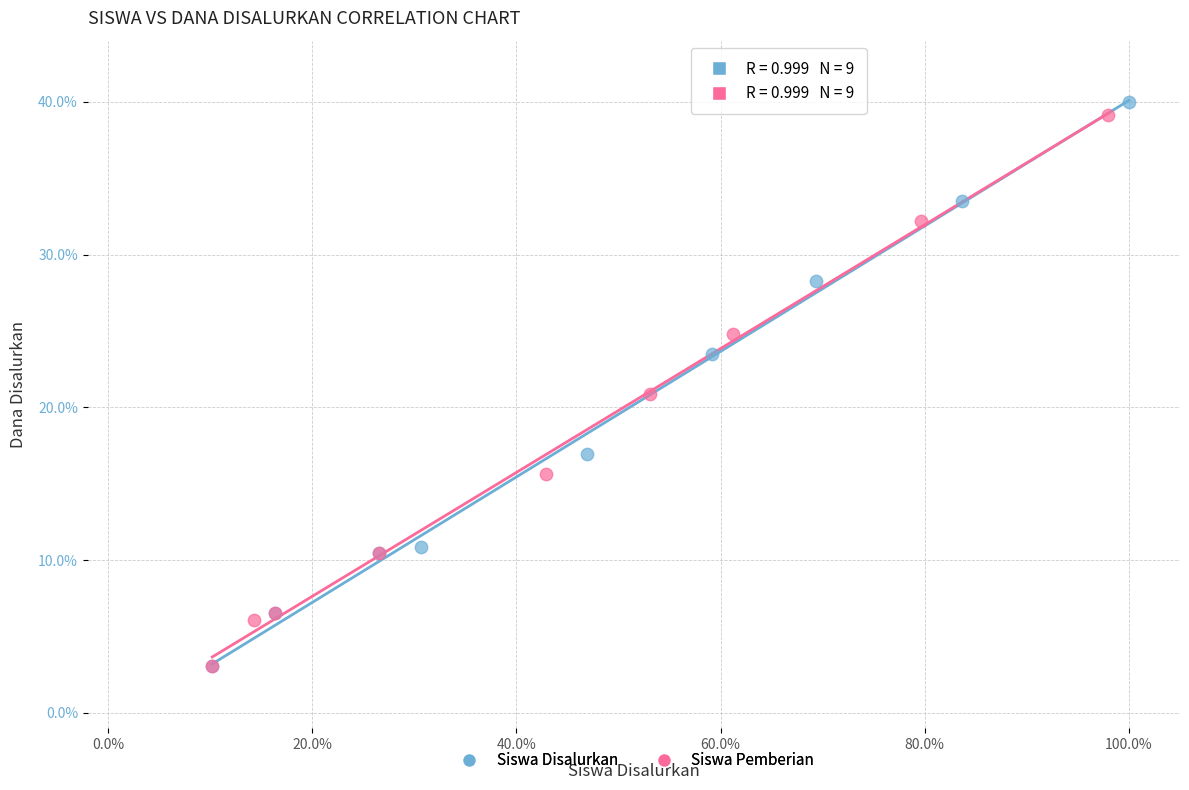

Which series has the largest Y range (max minus min)?

Siswa Disalurkan